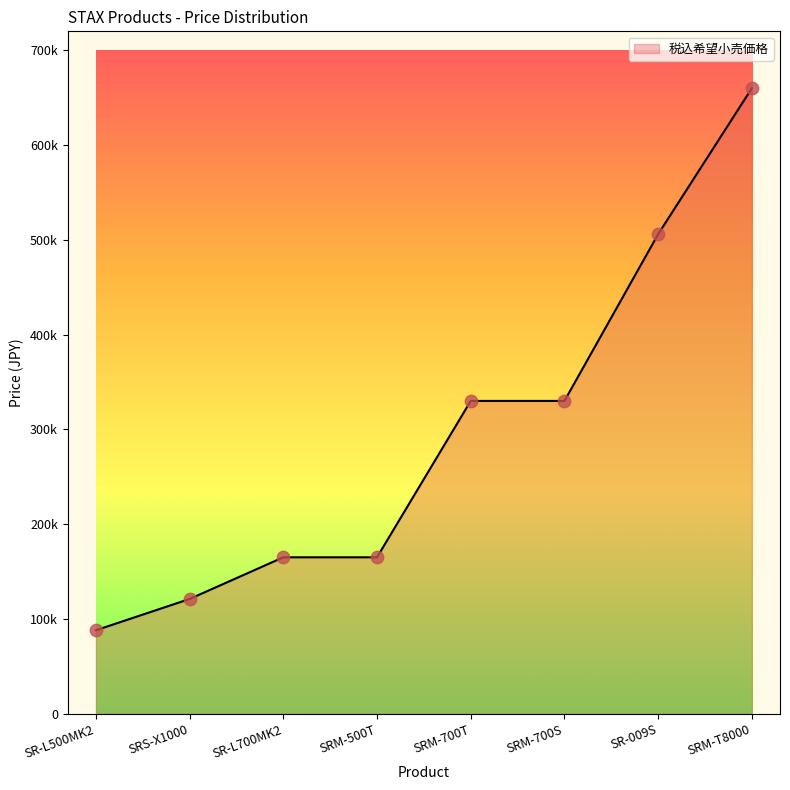

What is the ratio of the value at SRM-500T to the value at SRM-700T?

0.5